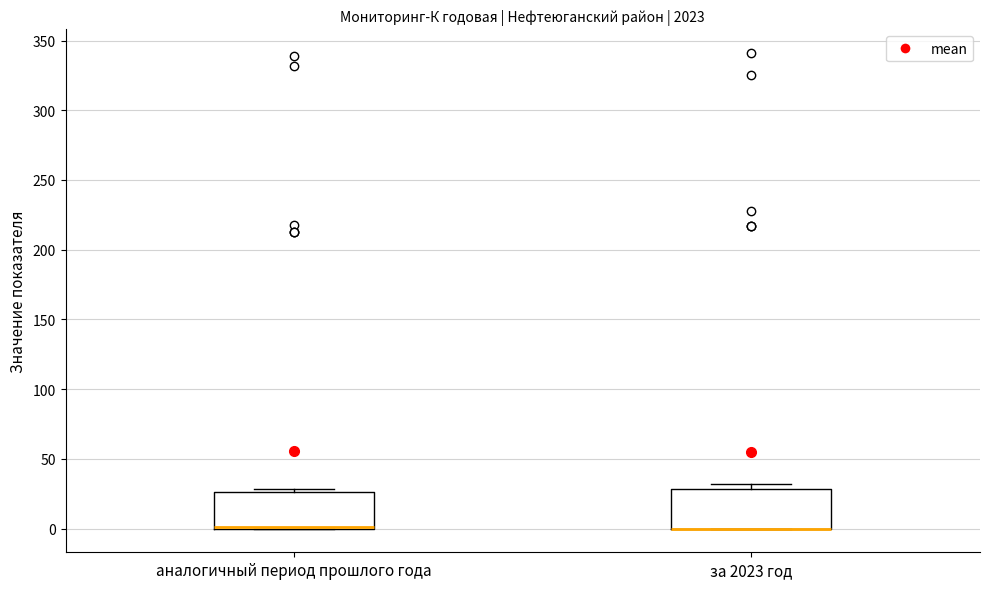

Reading left to right, transcribe this box plot: for each box, give where its median line is, the range the box spans, and where its two whiskers end, as read against the y-axis. The values are not printed on the chart, so give them approximately, as read against the axis.

аналогичный период прошлого года: median 0 (drawn on the box's lower edge), box 0 to 25, whiskers 0 to 30
за 2023 год: median 0 (drawn on the box's lower edge), box 0 to 30, whiskers 0 to 30 (just above the box's upper edge)